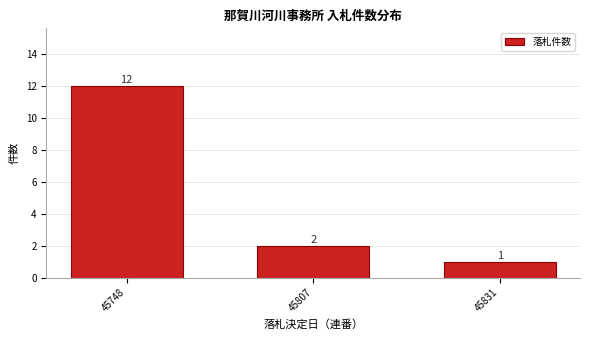

Reading left to right, list all the values displayed in this chart.

12	2	1